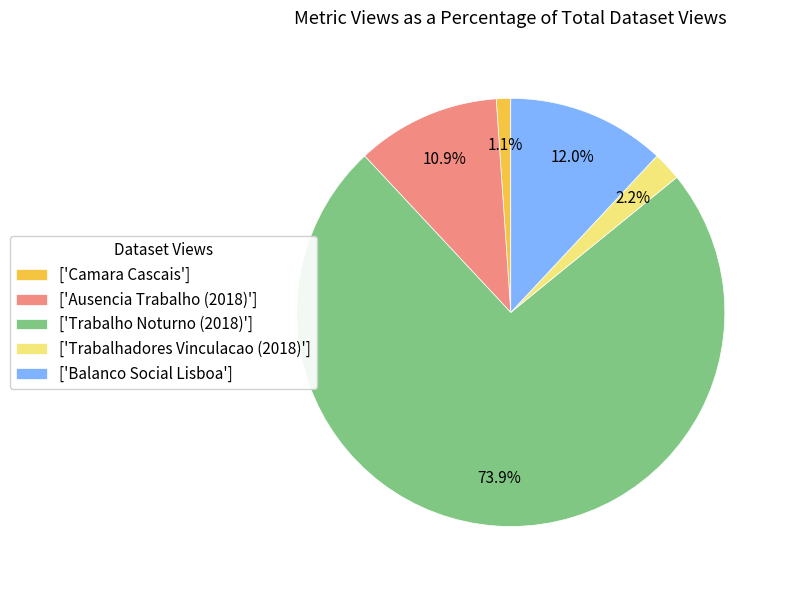

Count the number of slices in the pie.

5